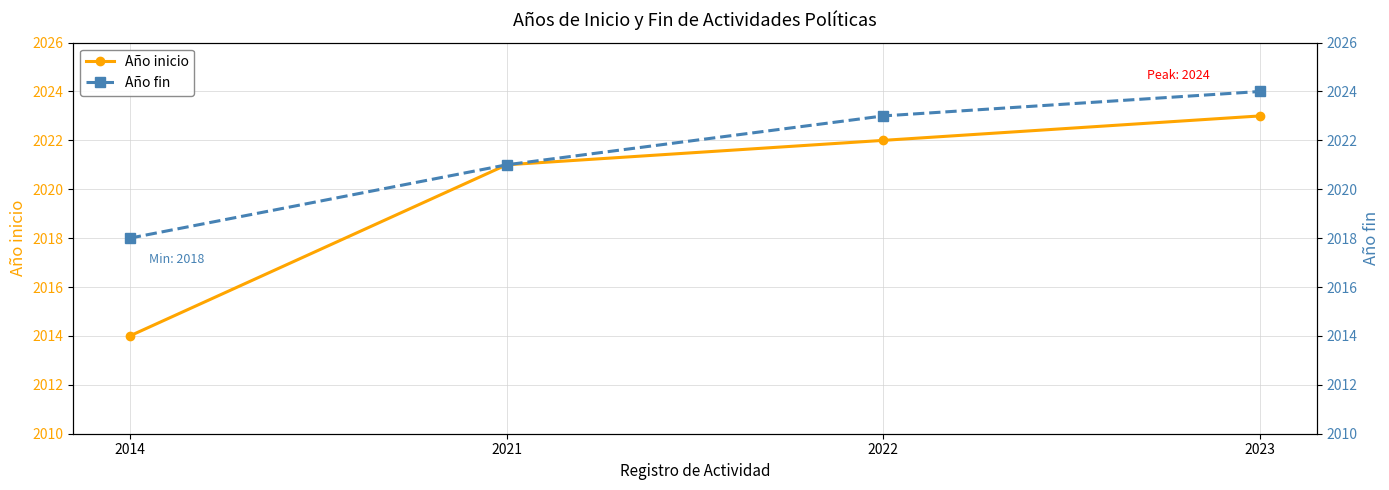

What are all the series names shown in the legend?

Año inicio, Año fin